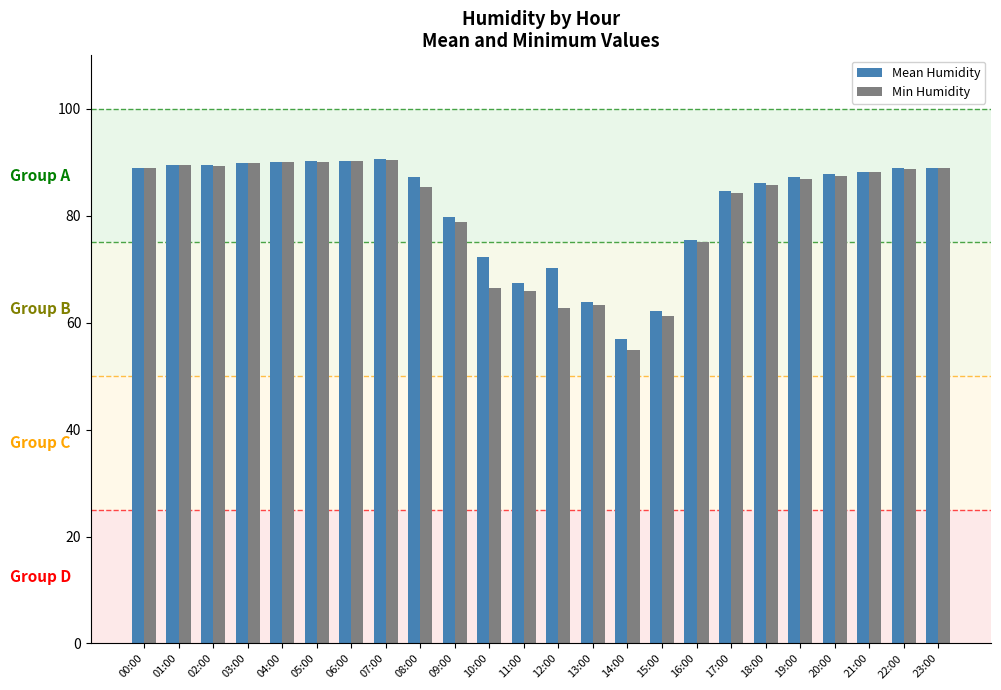

Is it true that Mean Humidity equals 88.1 at 21:00?

True